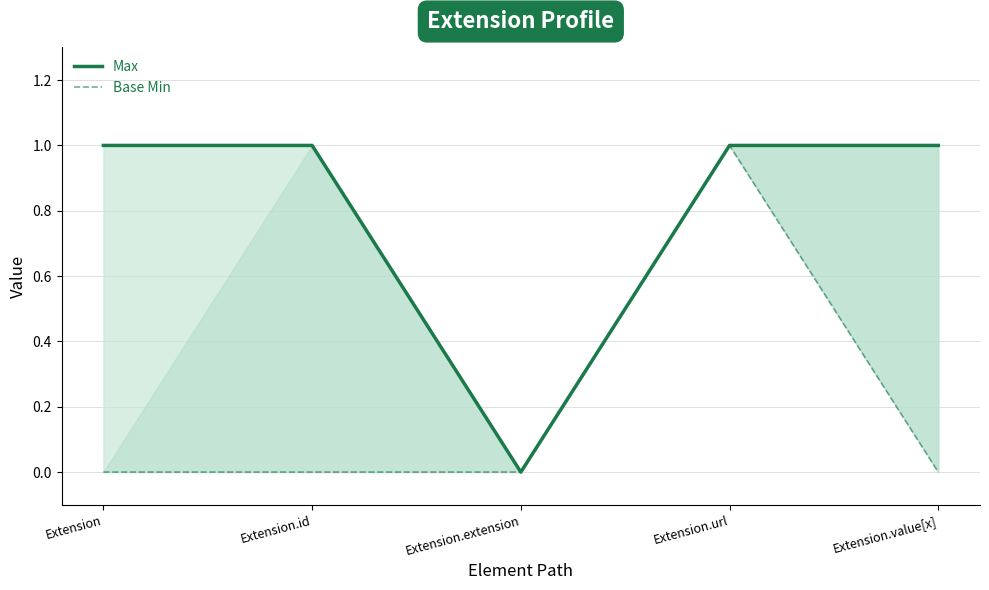

Does the chart have visible grid lines?

Yes